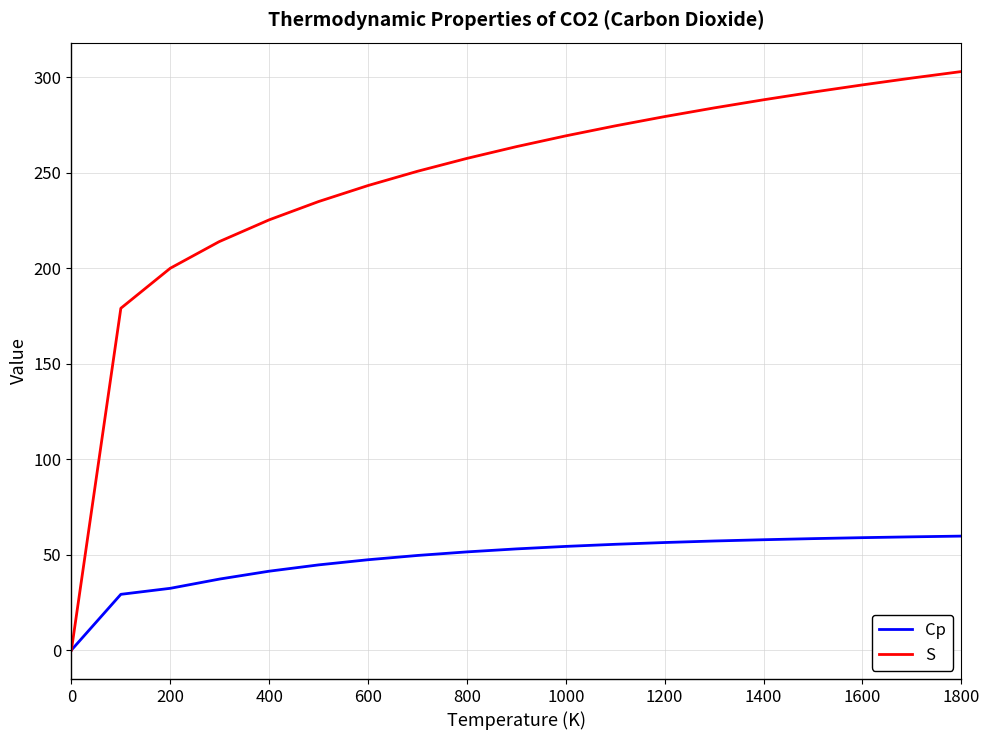

Does the chart display data point markers on the line(s)?

No